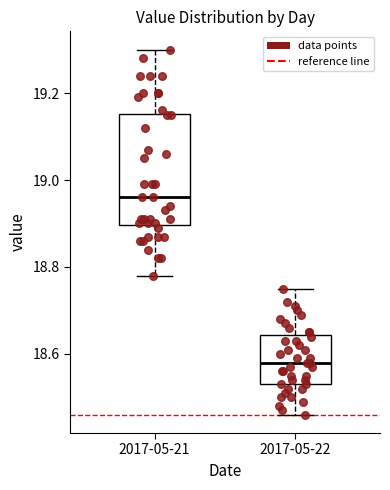

Which box has the lowest median line?

2017-05-22